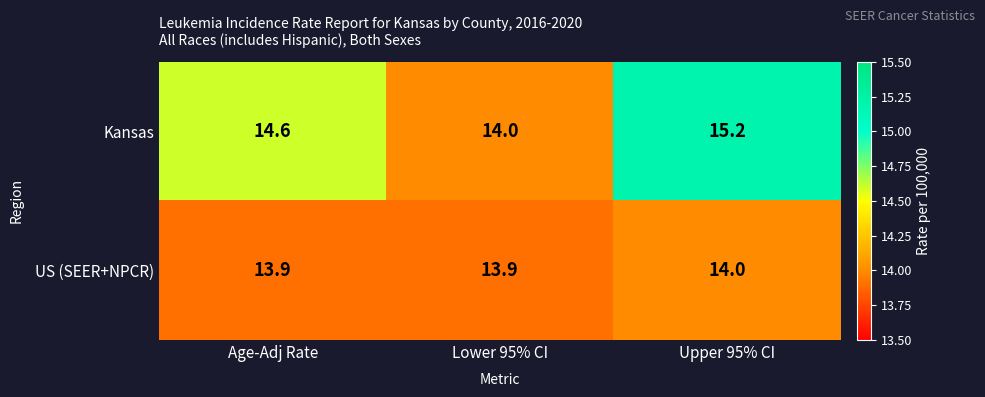

What is the difference between the maximum and second lowest values in the Kansas series?

0.6